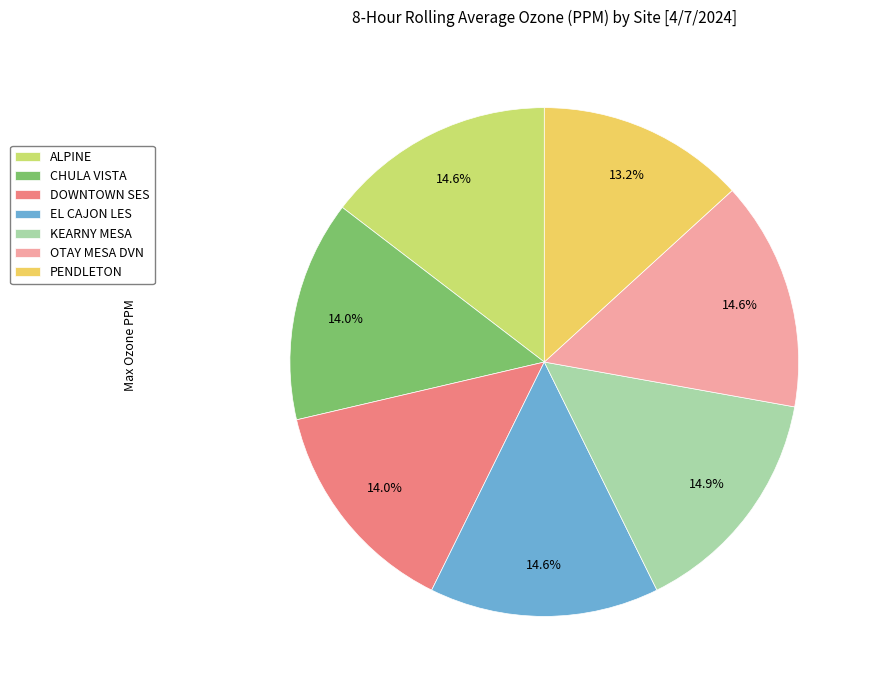

How many slices are in this pie chart?

7